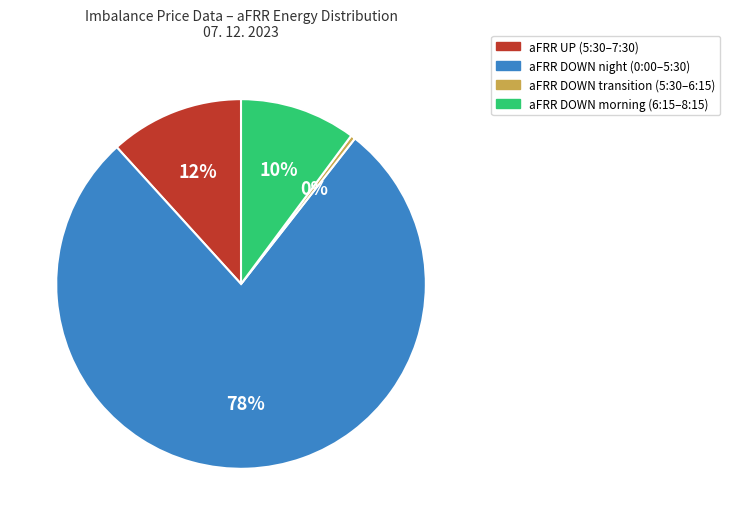

Count the number of slices in the pie.

4